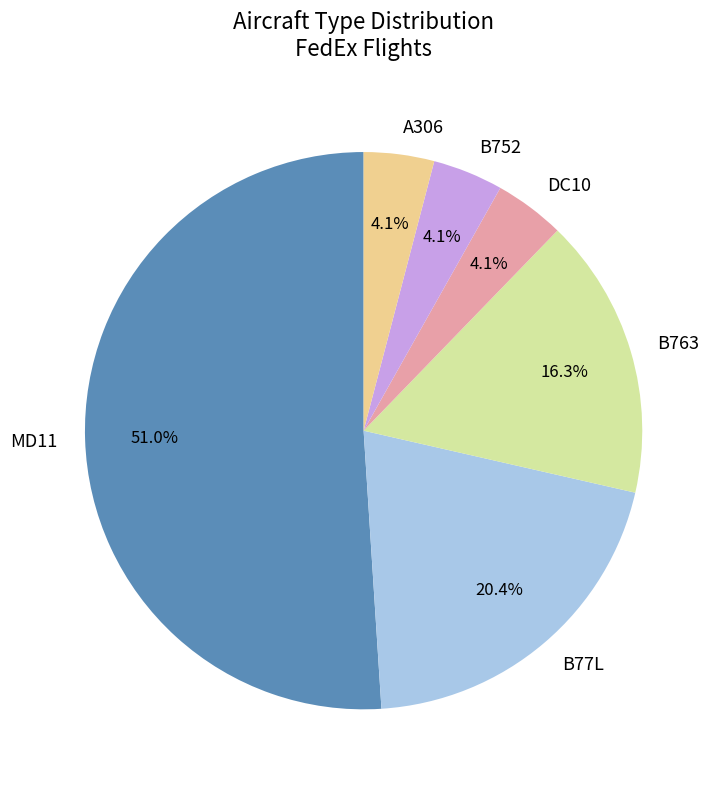

What percentage is the MD11 slice, to the nearest percent?

51%